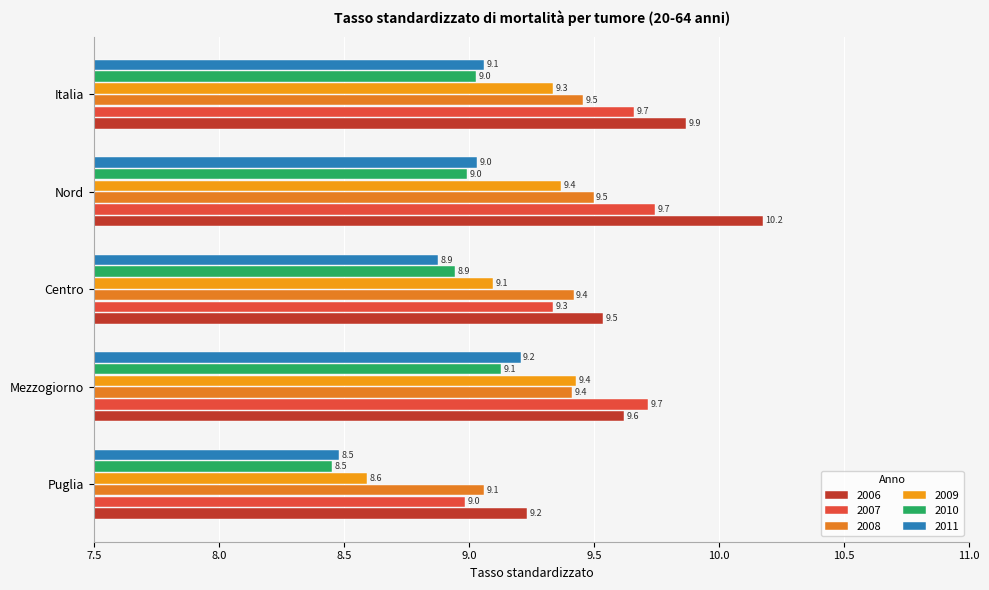

Where does the 2009 series first go above 9?

Mezzogiorno